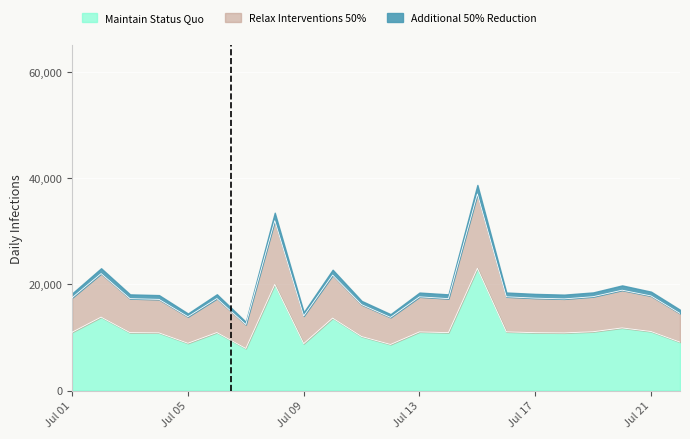

True or false: Relax Interventions 50% and Maintain Status Quo intersect in this chart.

False